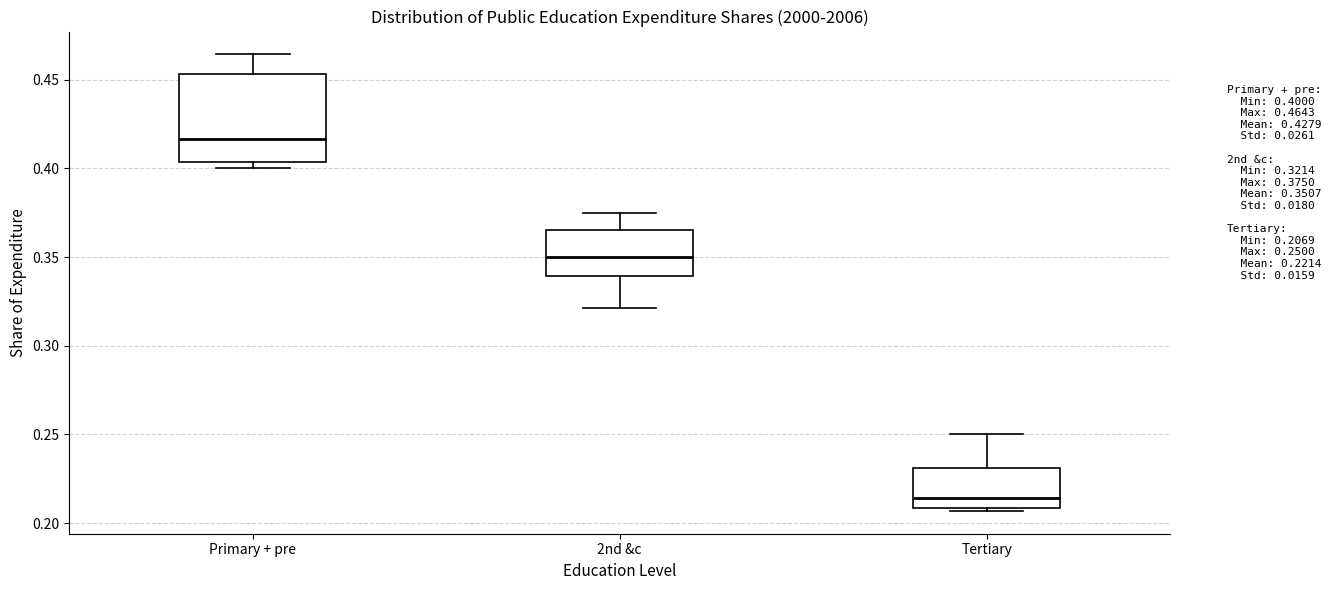

Where is the lower edge of the box for Primary + pre on the y-axis? The values are not printed on the chart, so give them approximately, as read against the axis.

0.405